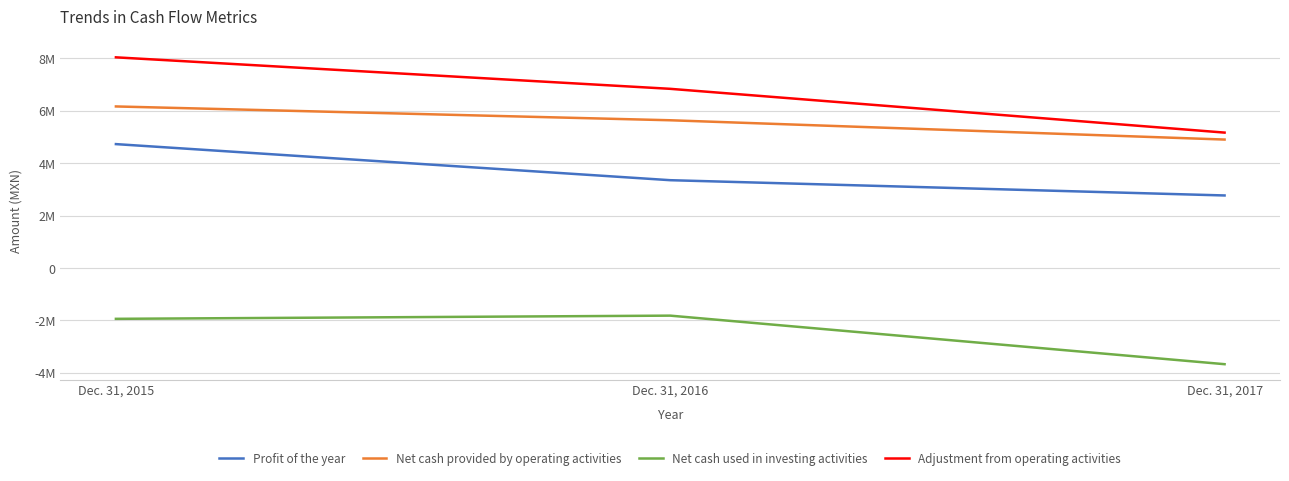

The value of Net cash used in investing activities at Dec. 31, 2017 is -5349917. True or false?

False